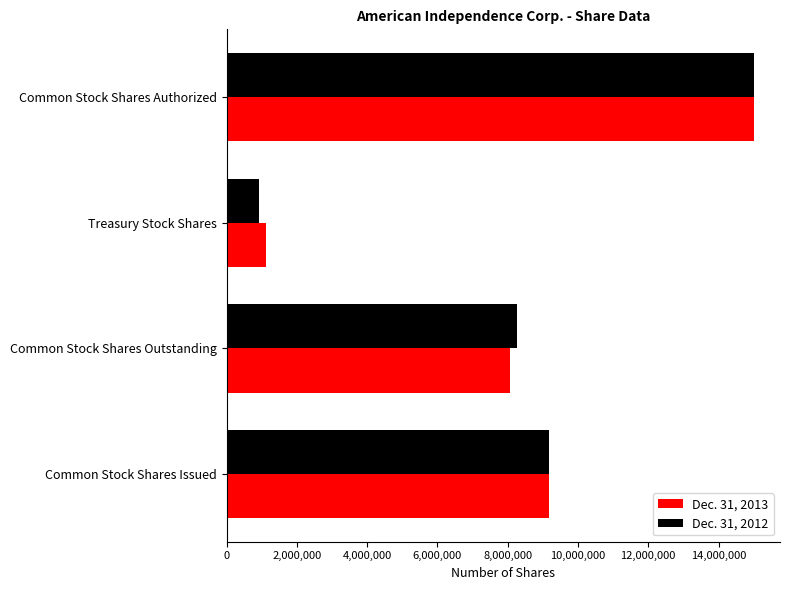

Read the Dec. 31, 2013 value at Common Stock Shares Outstanding.

8072548